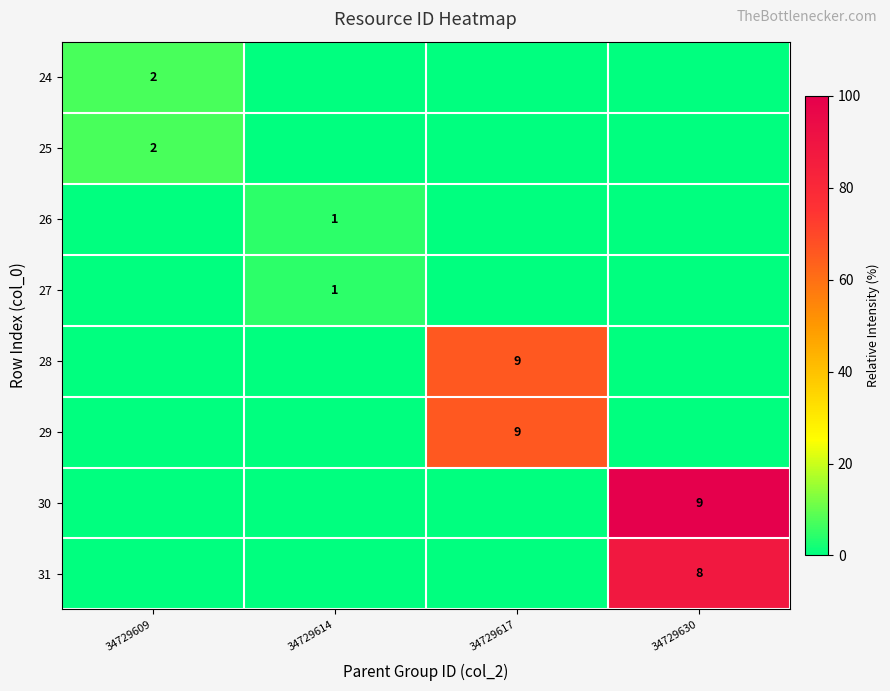

At which category is the sum across all series the highest?

34729630